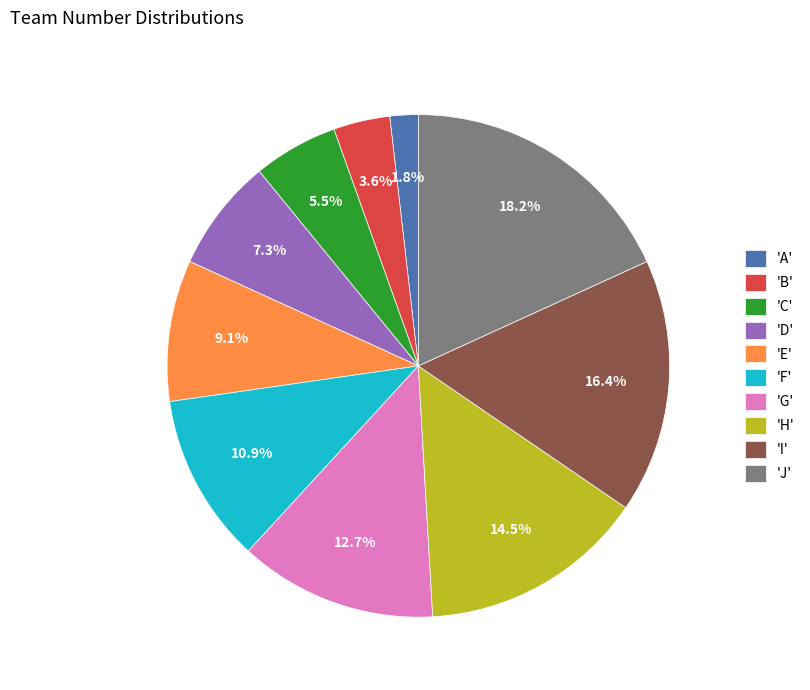

Is there a majority slice in this chart?

No